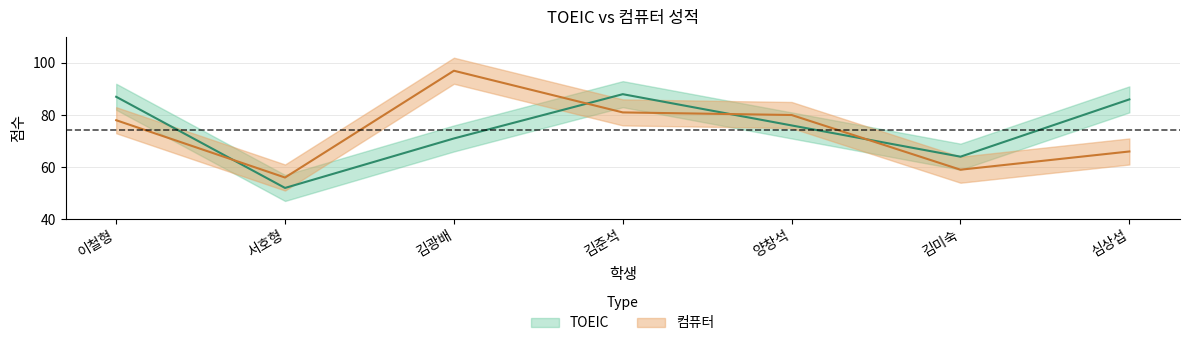

How many interior local valleys does the 컴퓨터 series have?

2